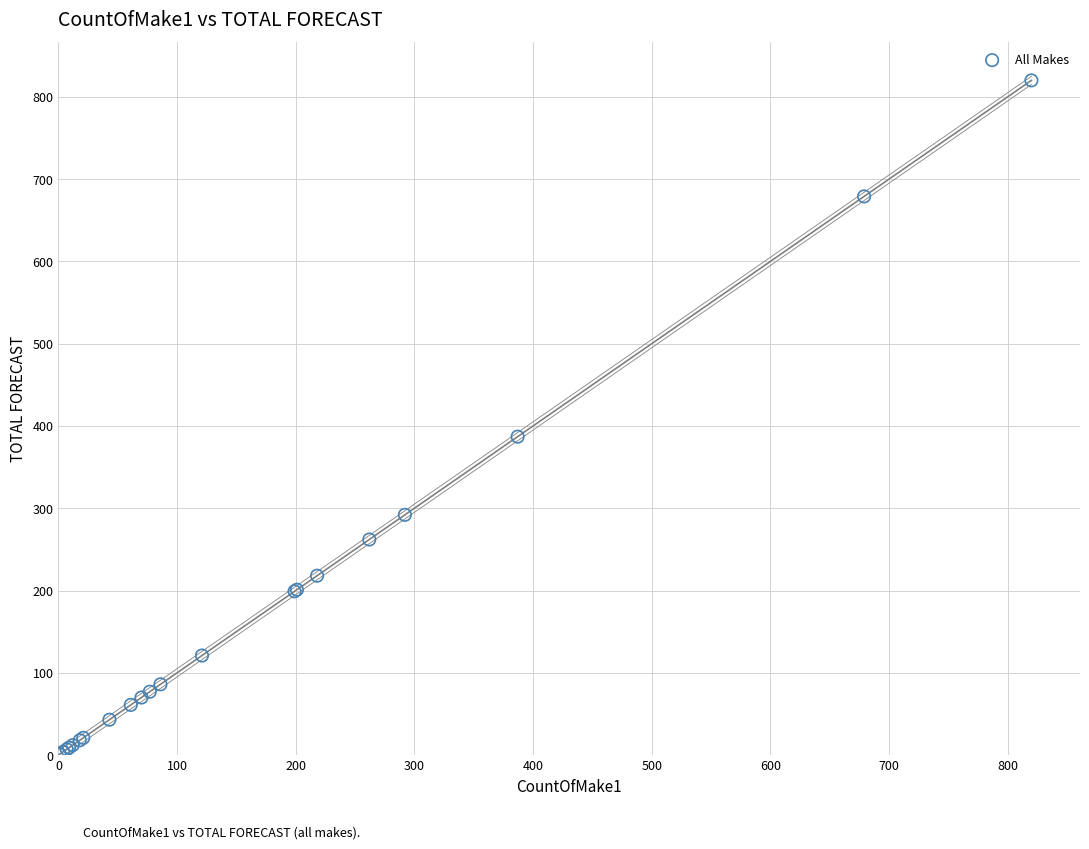

What Y value in the scatter plot is closest to 410?

387